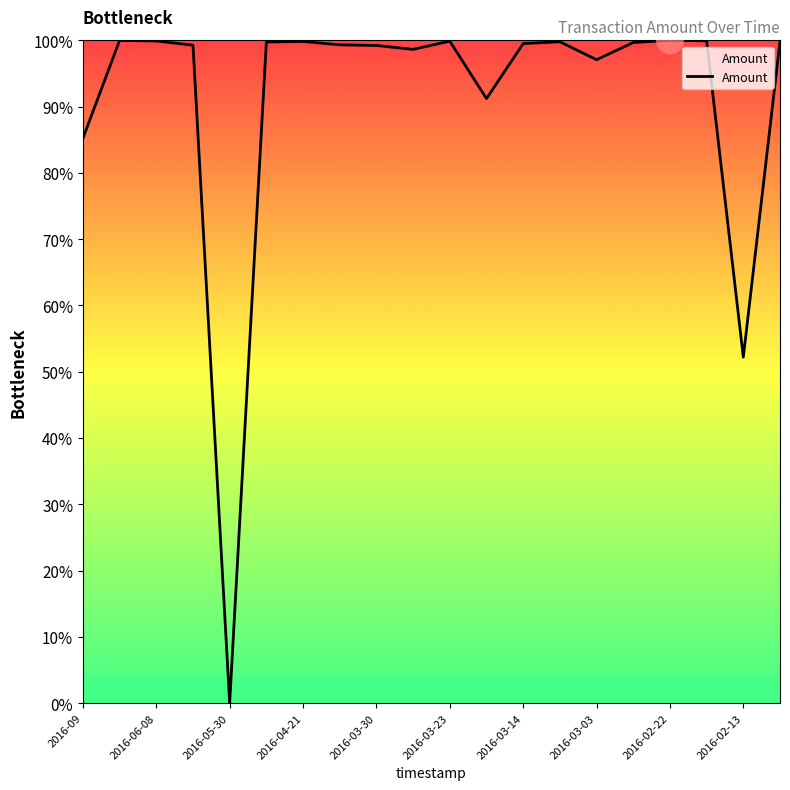

What is the difference between the maximum and minimum values?

100.0